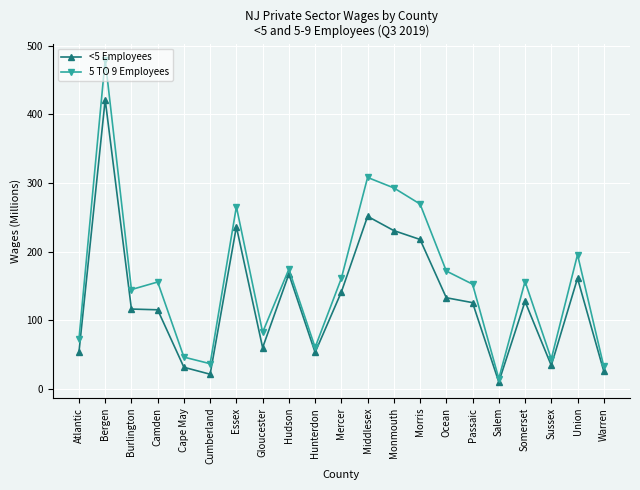

Which category has the highest value across all series?

Bergen